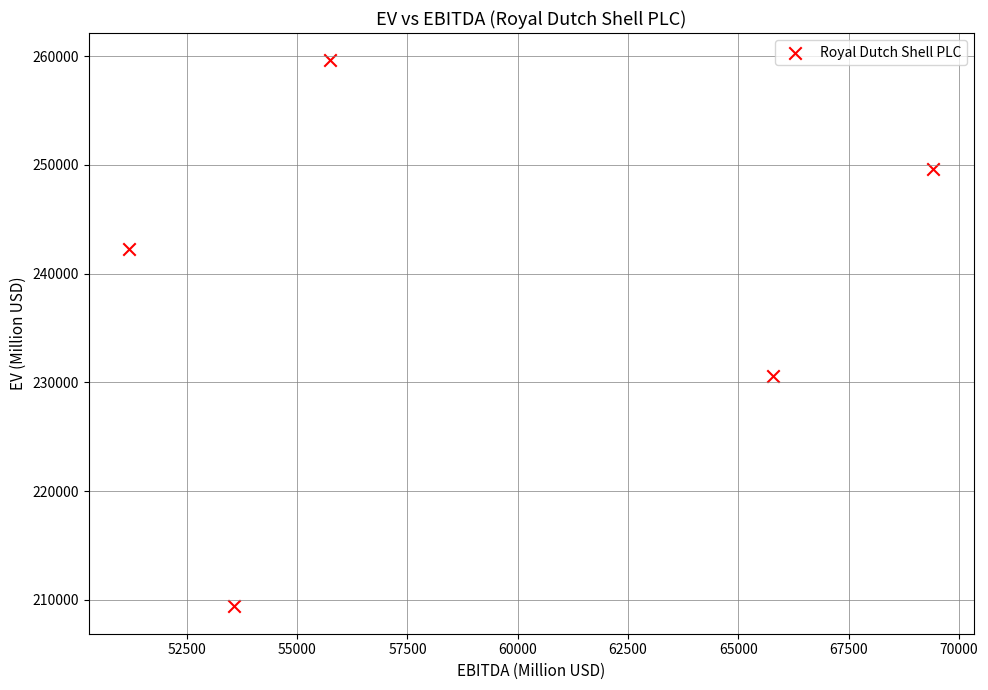

What is the average X value?

59148